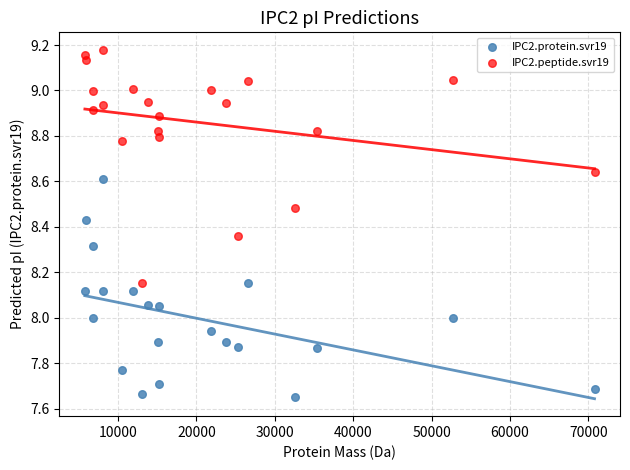

Across all data points, what is the range of X values (max minus min)?

65040.0